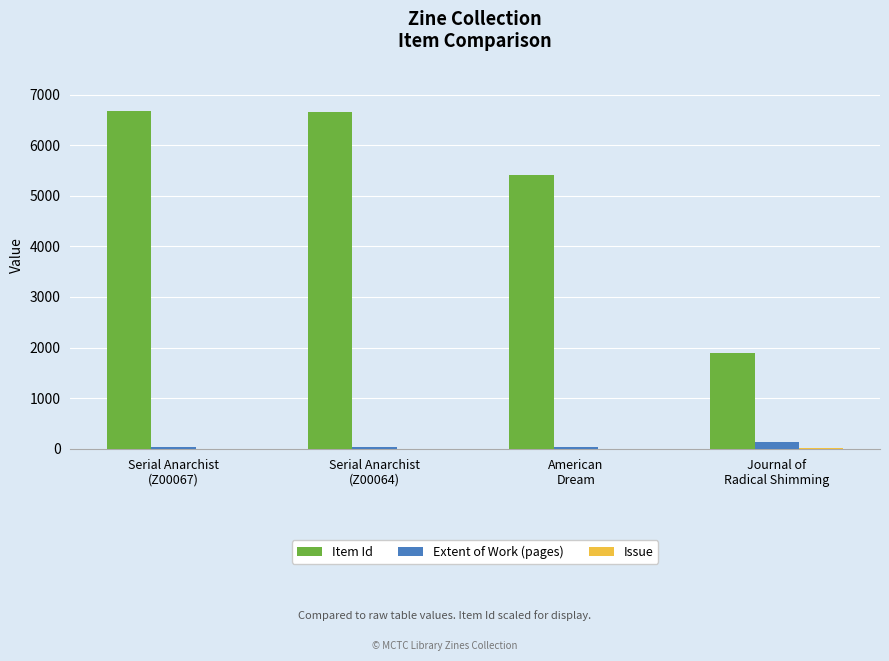

What is the greatest value displayed?

6665